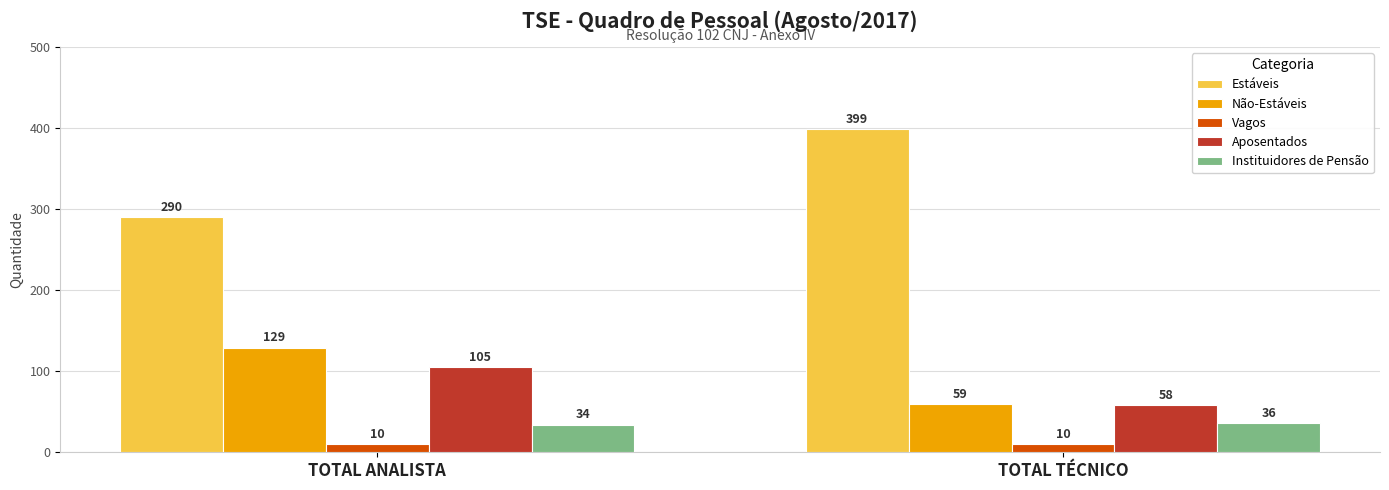

Rank the series at TOTAL TÉCNICO from lowest to highest value.

Vagos, Instituidores de Pensão, Aposentados, Não-Estáveis, Estáveis